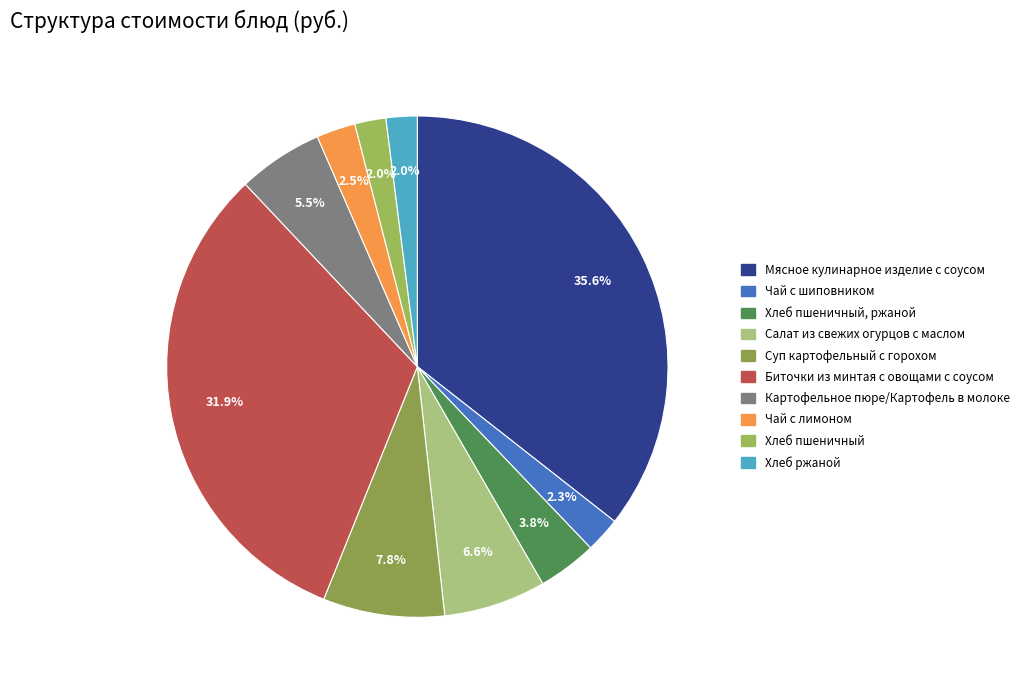

What is the largest slice in the pie chart?

Мясное кулинарное изделие с соусом